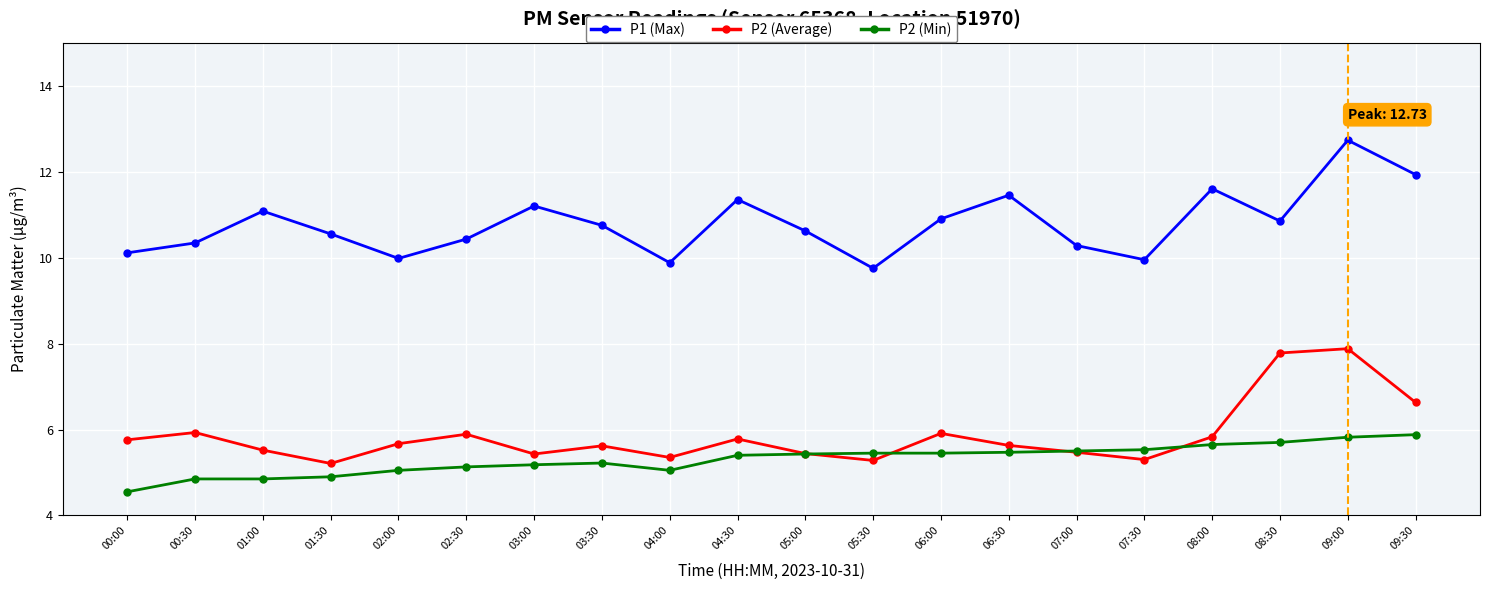

What is the total value across all series at 01:30?

20.7